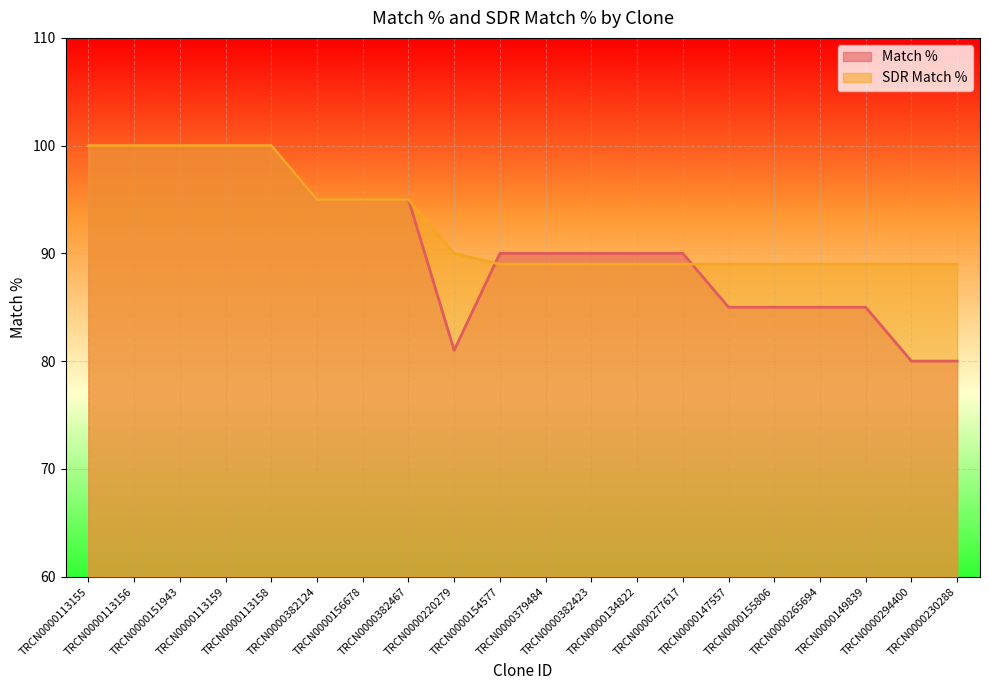

At which category does the chart reach its peak across all series?

TRCN0000113155